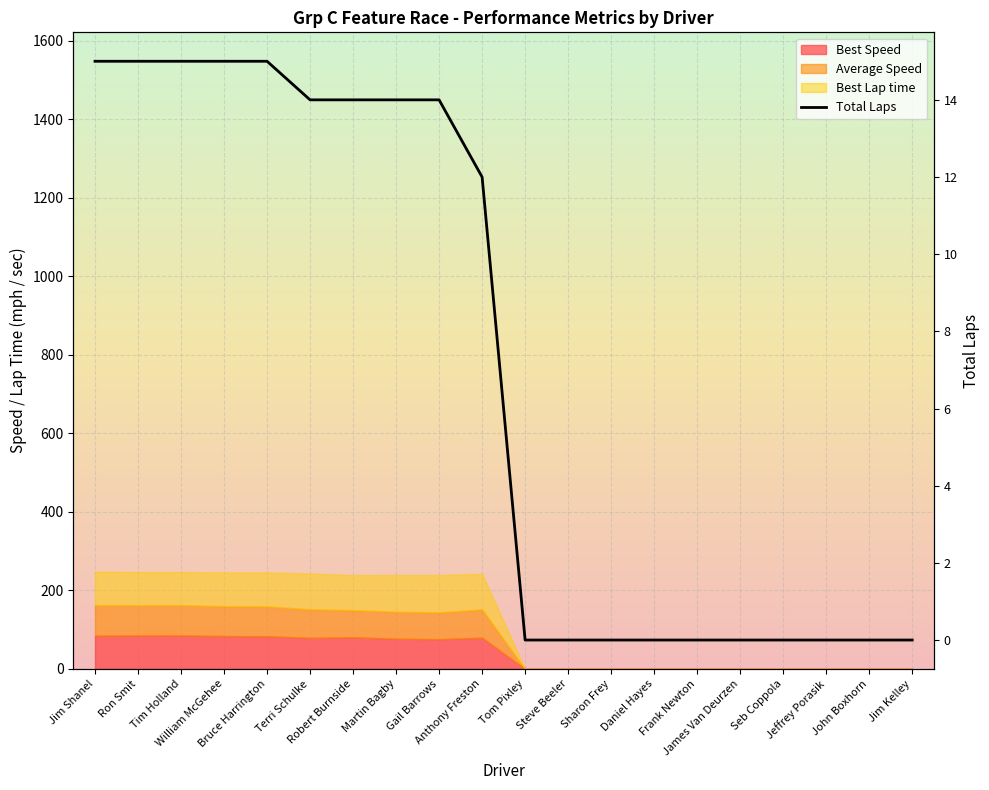

Rank the categories by value from lowest to highest.

Tom Pixley, Steve Beeler, Sharon Frey, Daniel Hayes, Frank Newton, James Van Deurzen, Seb Coppola, Jeffrey Porasik, John Boxhorn, Jim Kelley, Anthony Freston, Terri Schulke, Robert Burnside, Martin Bagby, Gail Barrows, Jim Shanel, Ron Smit, Tim Holland, William McGehee, Bruce Harrington